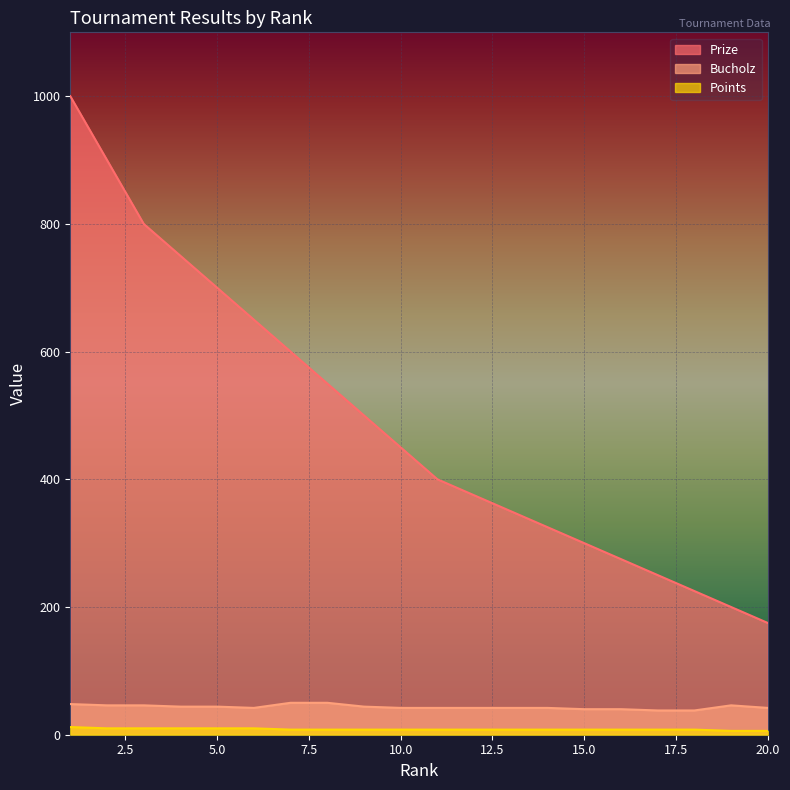

Rank the series at 2 from lowest to highest value.

Points, Bucholz, Prize